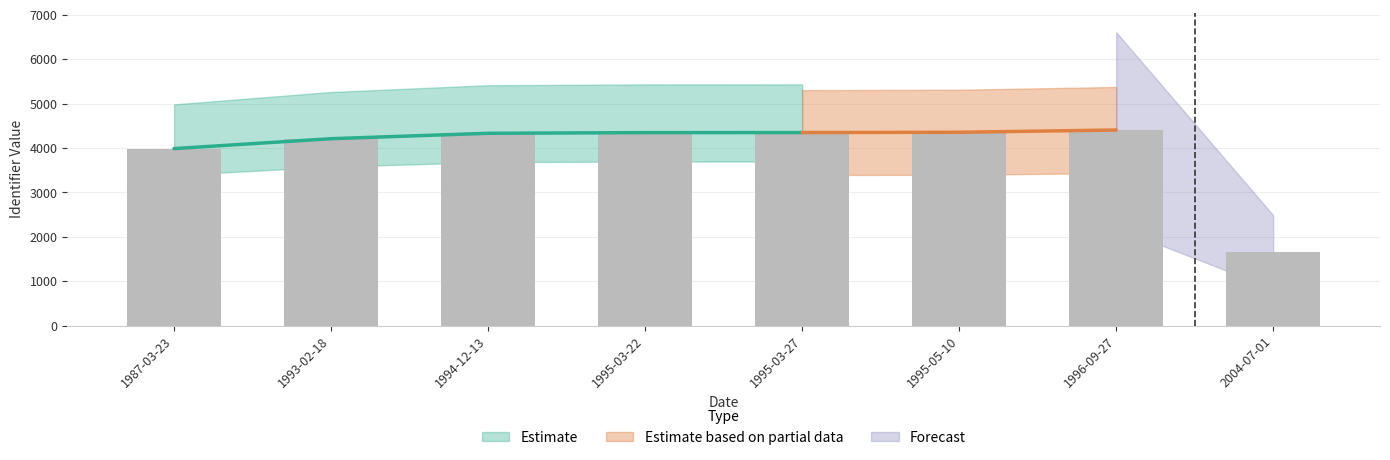

What is the ratio of the value at 1993-02-18 to the value at 1995-03-27?

1.0